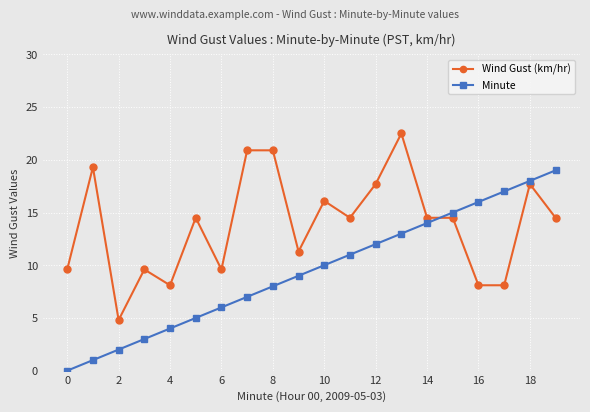

How many intersections are there between Wind Gust (km/hr) and Minute?

1